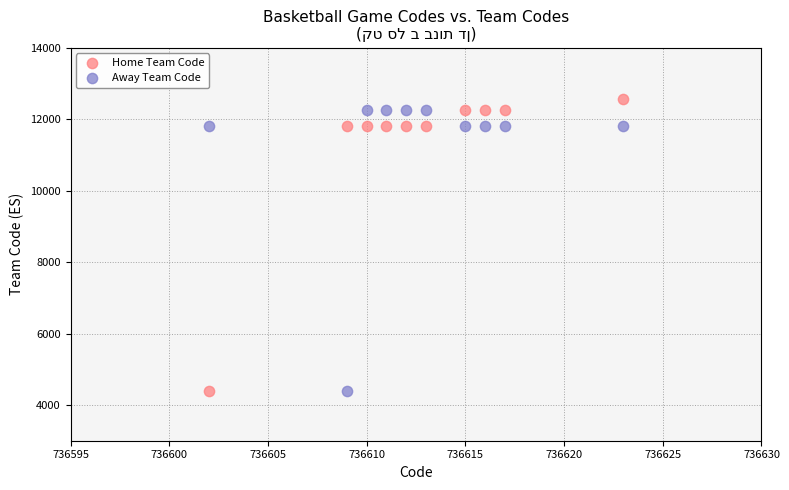

What are all the series names shown in the legend?

Home Team Code, Away Team Code